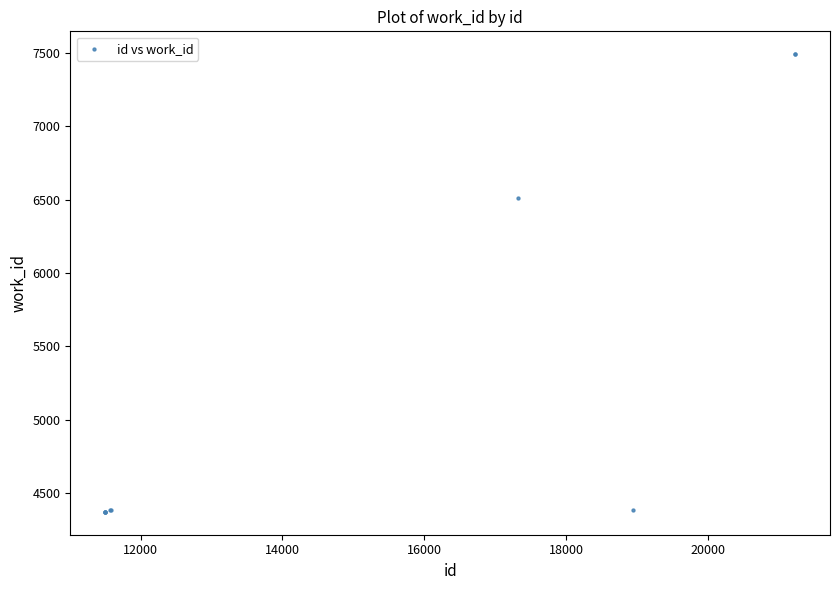

What Y value in the scatter plot is closest to 5931?

6508